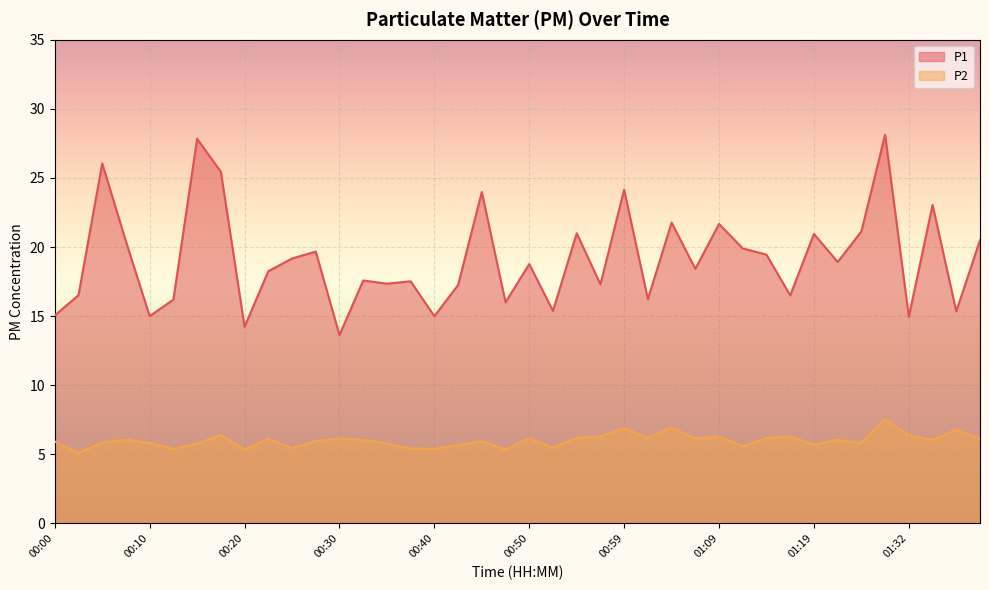

Where does the P2 series first go above 6?

00:08